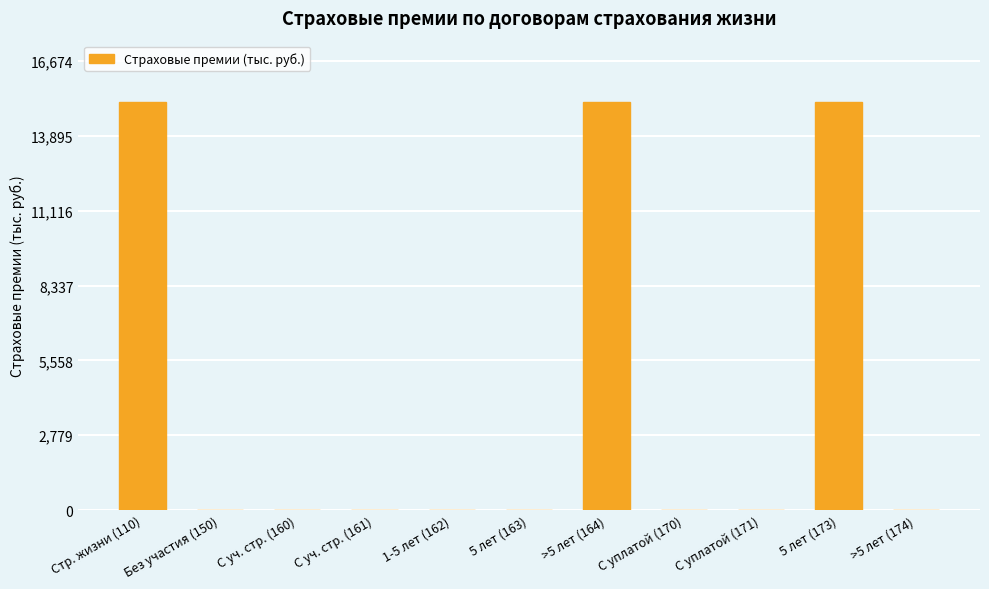

What is the greatest value displayed?

15158.5